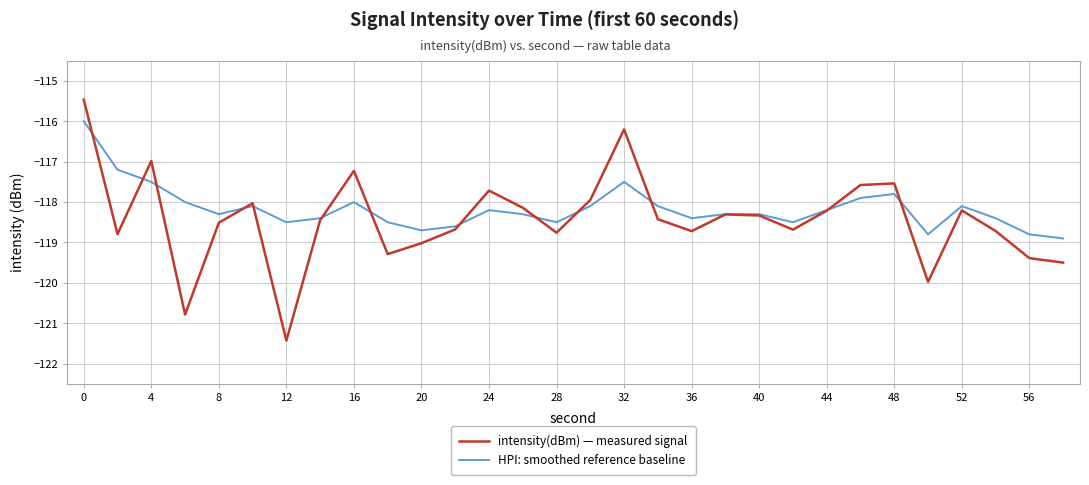

What is the average value of the intensity(dBm) — measured signal series?

-118.4